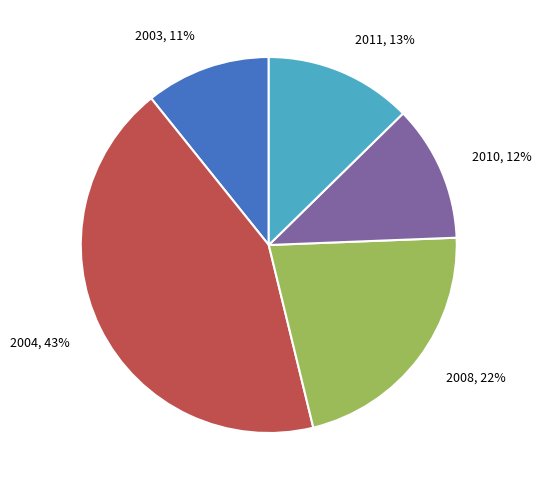

To the nearest percent, what is the difference between the largest and smallest slice percentages?

32%